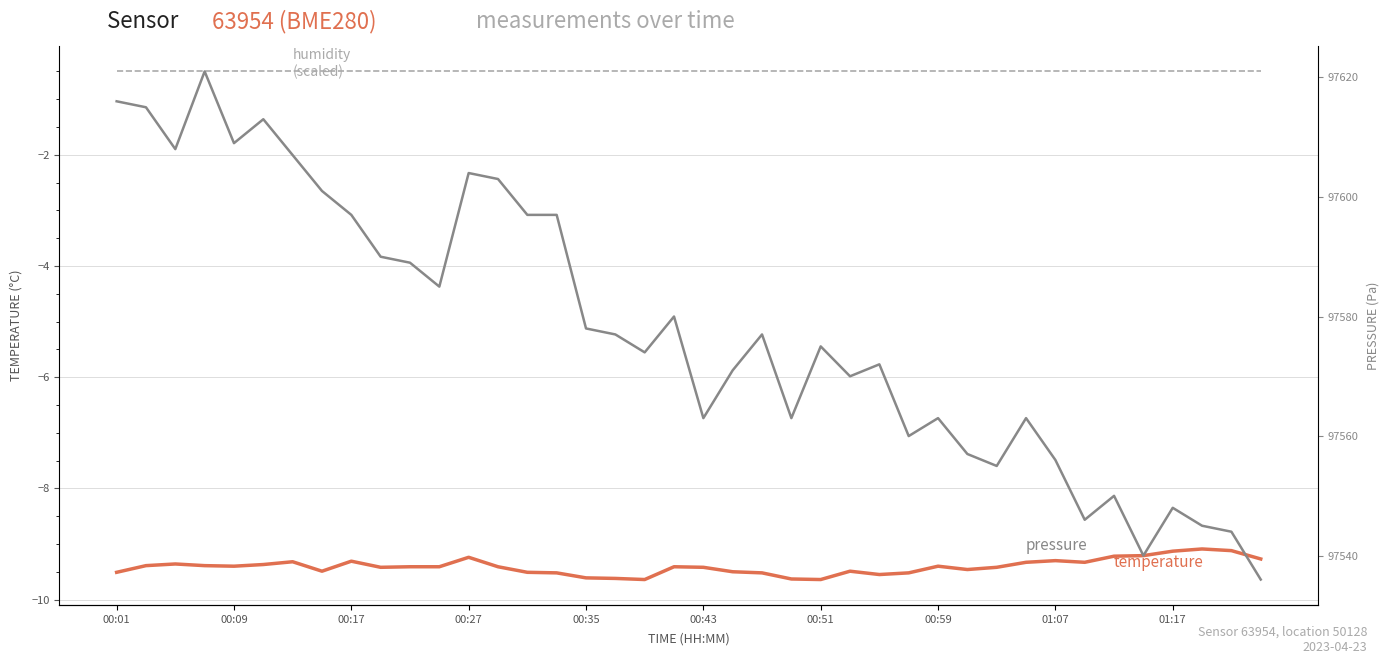

Which series has the largest total across all categories?

pressure